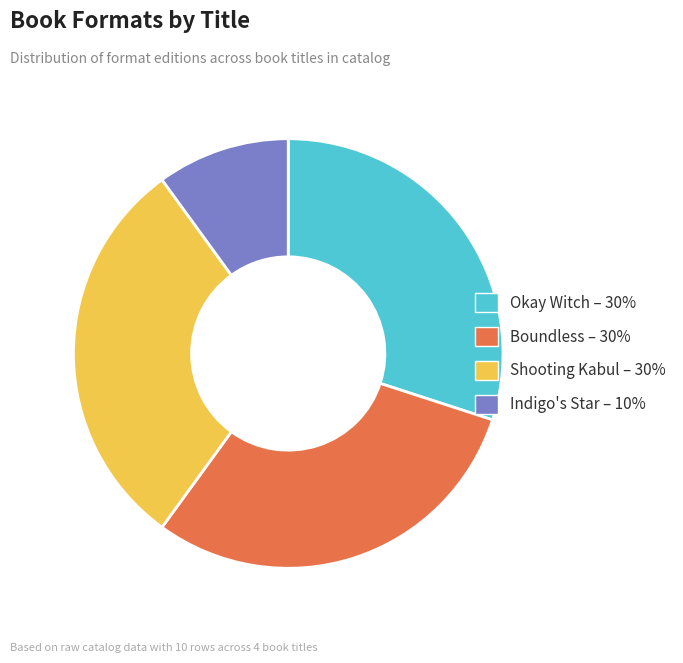

How many segments does this pie chart have?

4